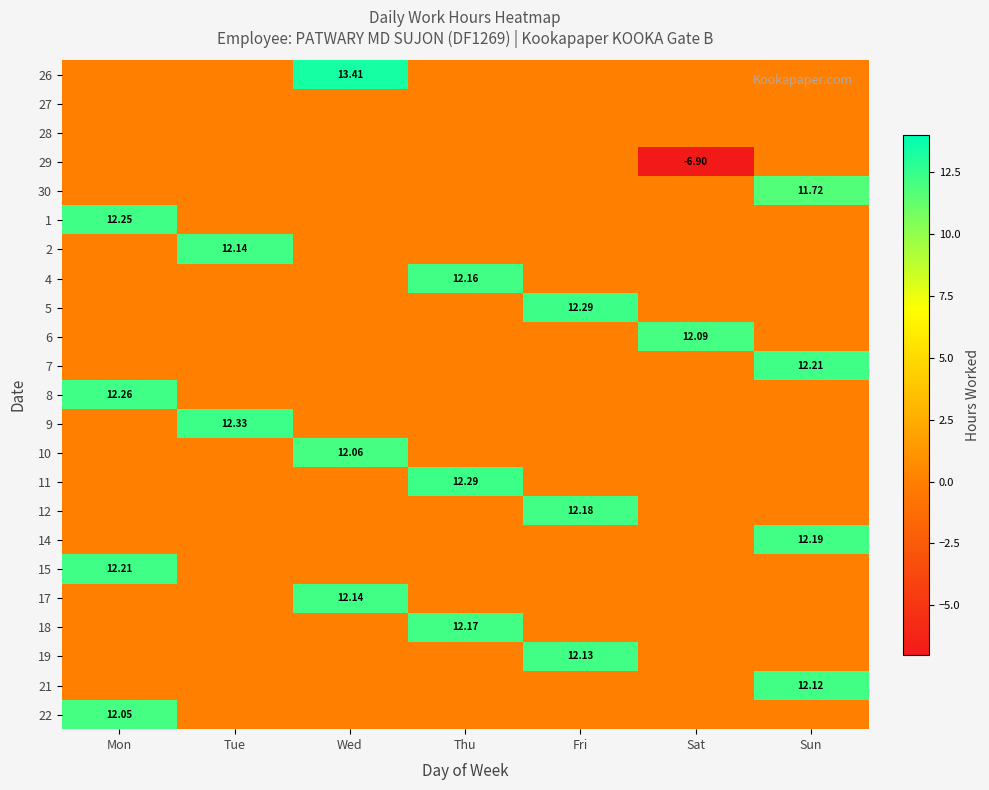

What is the difference between the maximum and second lowest values in the 30 series?

11.7